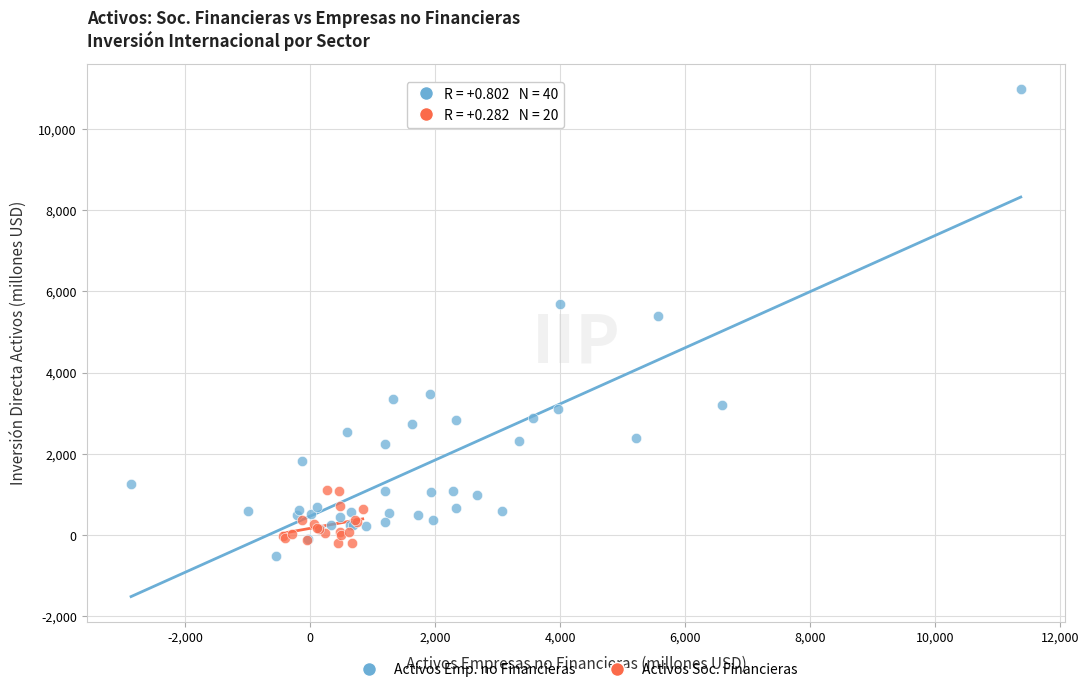

Which series contains the highest Y value?

Activos Emp. no Financieras